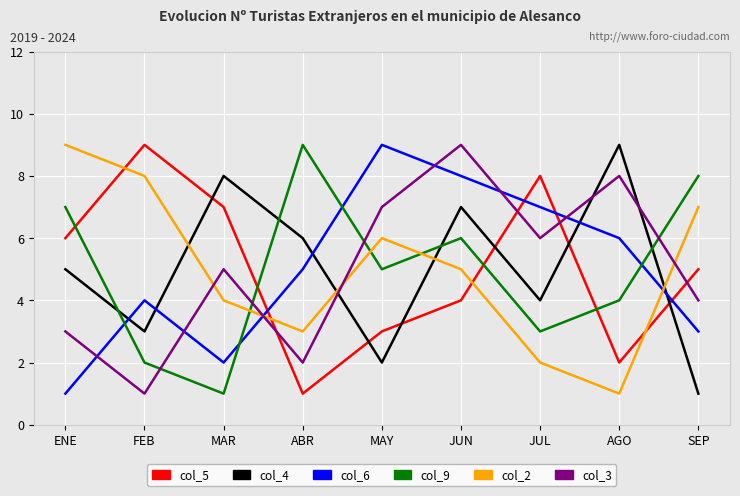

Where is the first local minimum for col_2?

ABR